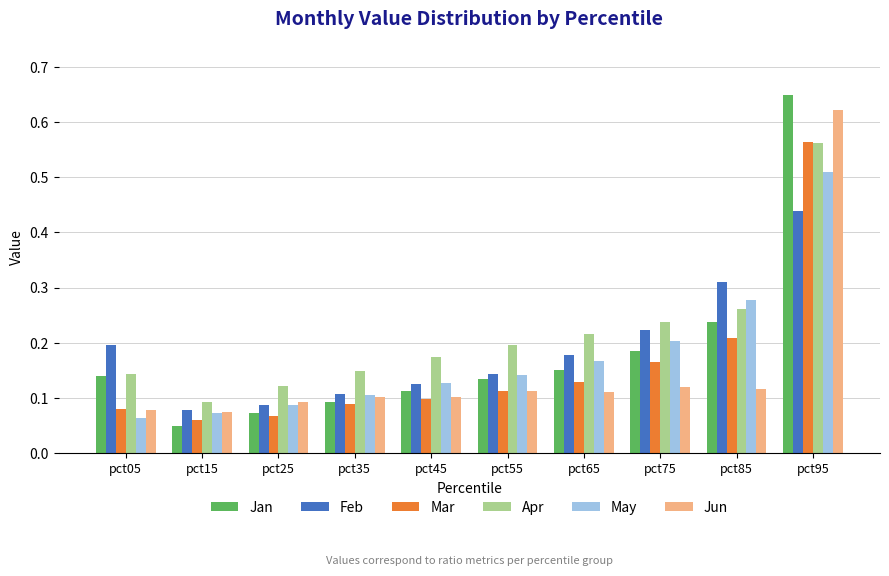

Is the value of Apr at pct35 greater than the value of Jun at pct05?

Yes